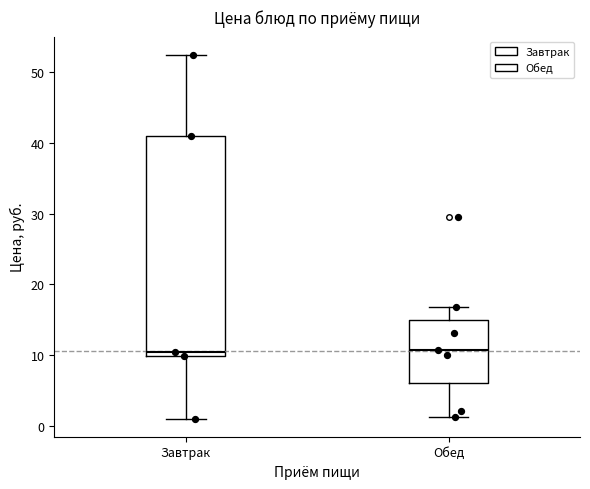

Reading left to right, transcribe this box plot: for each box, give where its median line is, the range the box spans, and where its two whiskers end, as read against the y-axis. The values are not printed on the chart, so give them approximately, as read against the axis.

Завтрак: median 10 (just above the box's lower edge), box 10 to 41, whiskers 1 to 52
Обед: median 11, box 6 to 15, whiskers 1 to 17